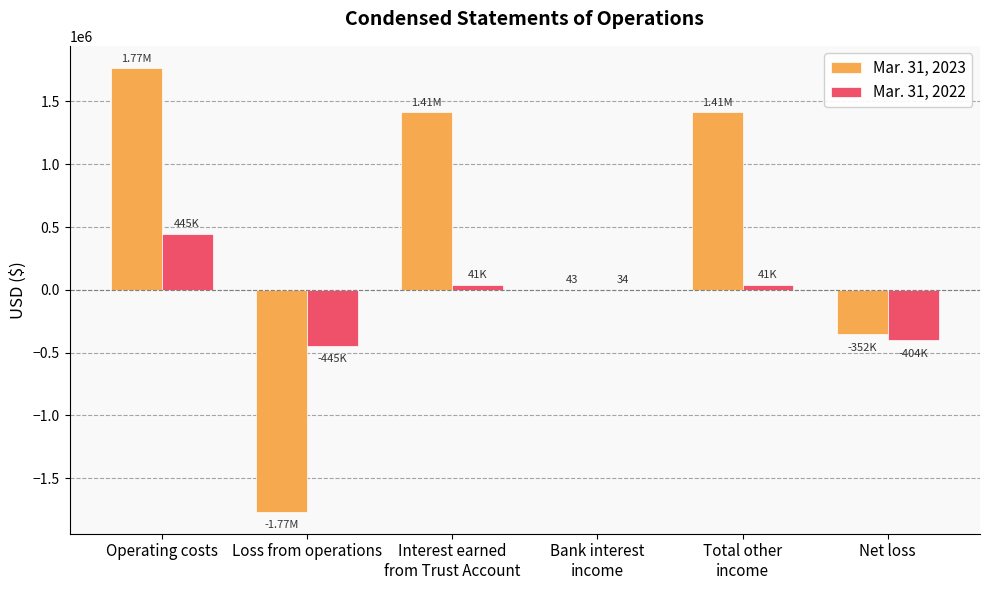

Which series has the largest total across all categories?

Mar. 31, 2023